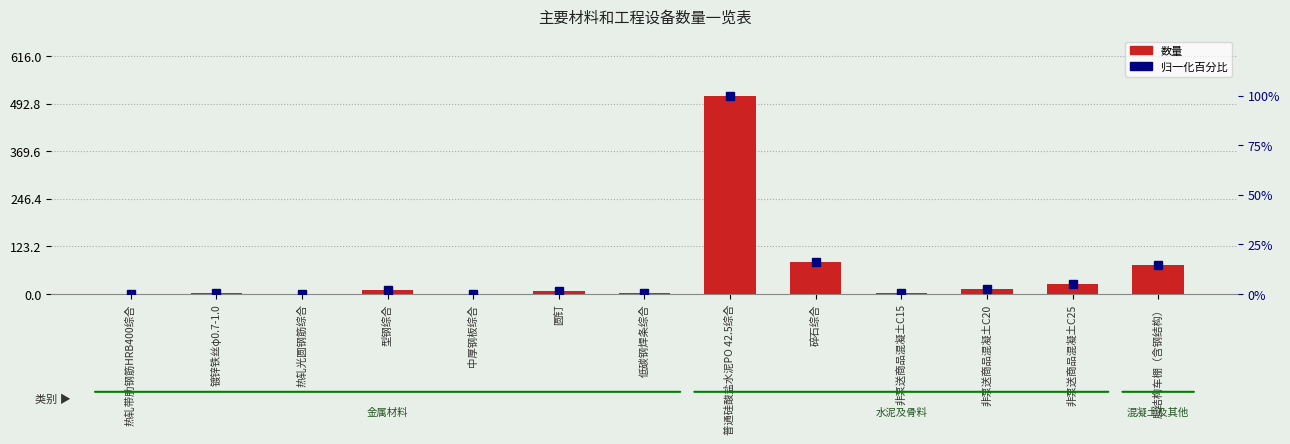

At which category is the sum across all series the highest?

普通硅酸盐水泥PO 42.5综合